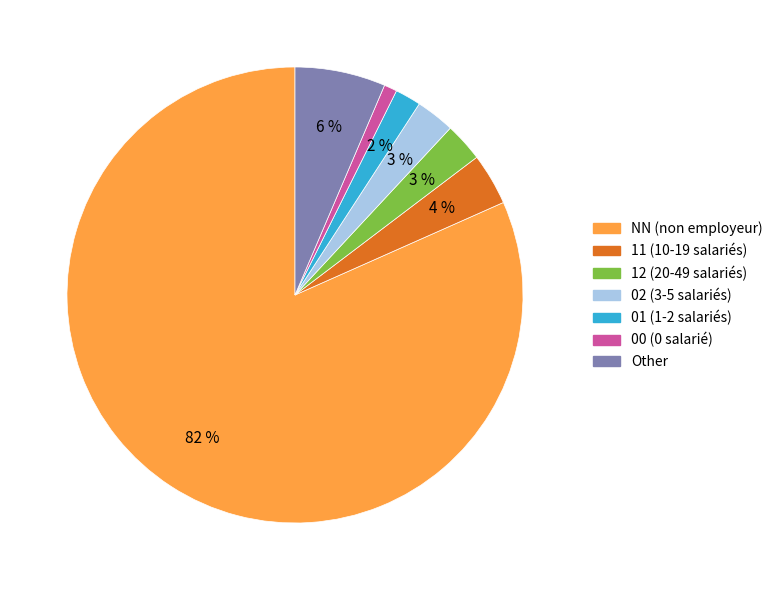

Is there any slice that represents more than half of the pie?

Yes